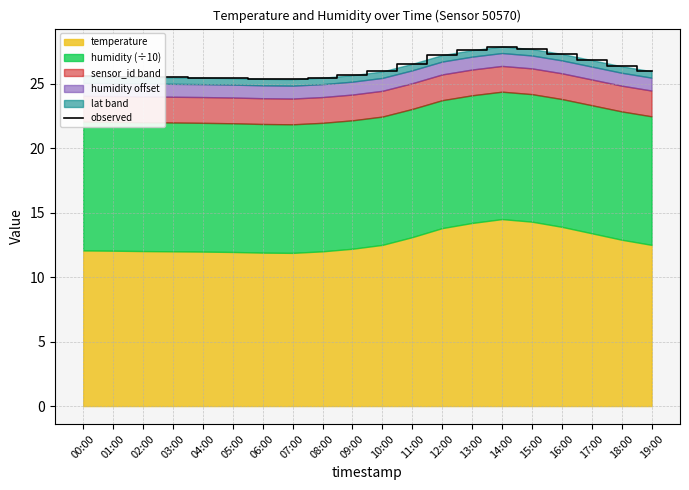

How many points are higher than both their immediate neighbors (excluding endpoints)?

1